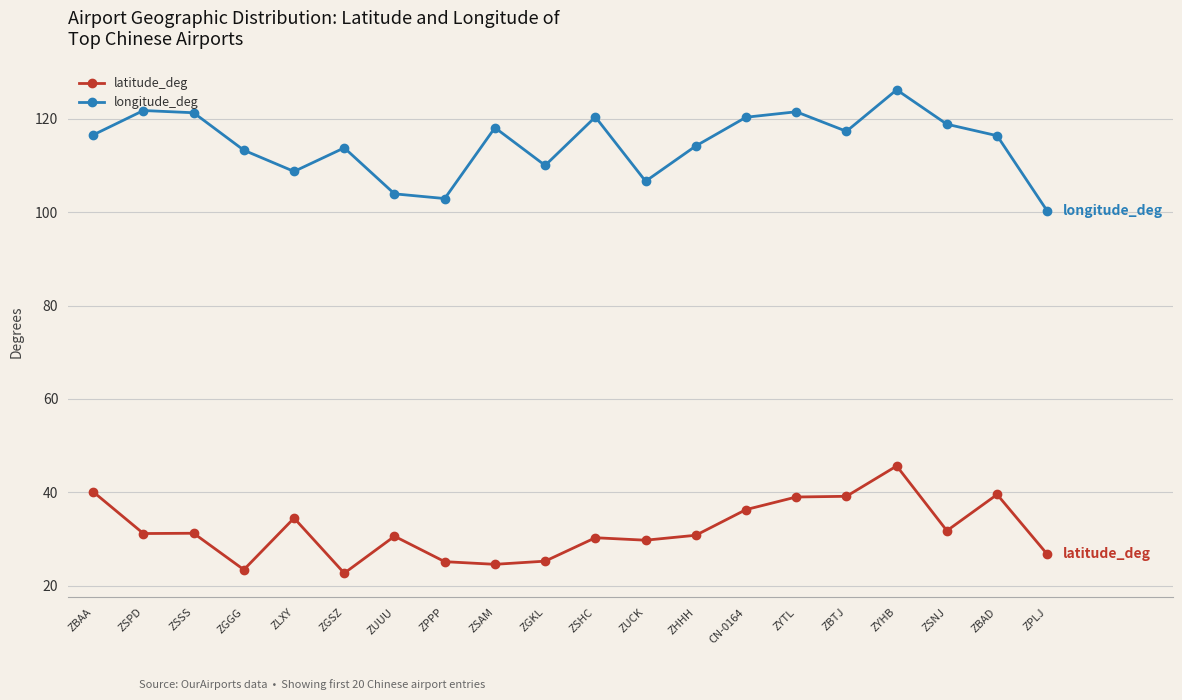

Rank the series by their maximum value, from highest to lowest.

longitude_deg, latitude_deg